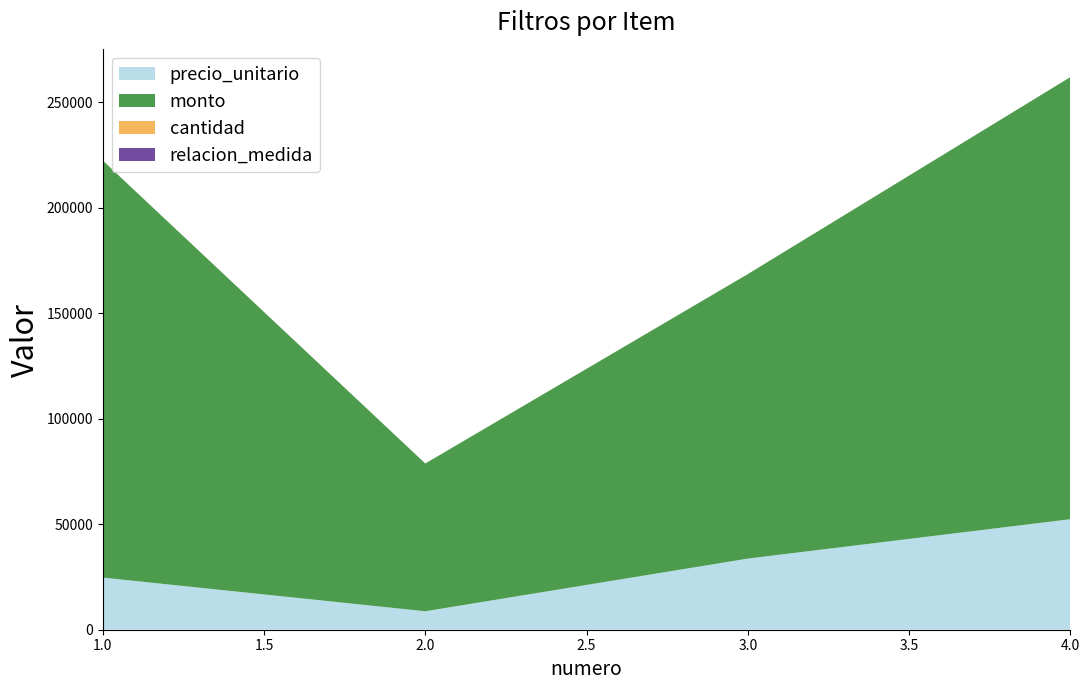

Reading left to right, transcribe all the data shown in this chart.

precio_unitario: 24700	8750	33700	52365
monto: 197600	70000	134800	209460
cantidad: 8	8	4	4
relacion_medida: 1	1	1	1